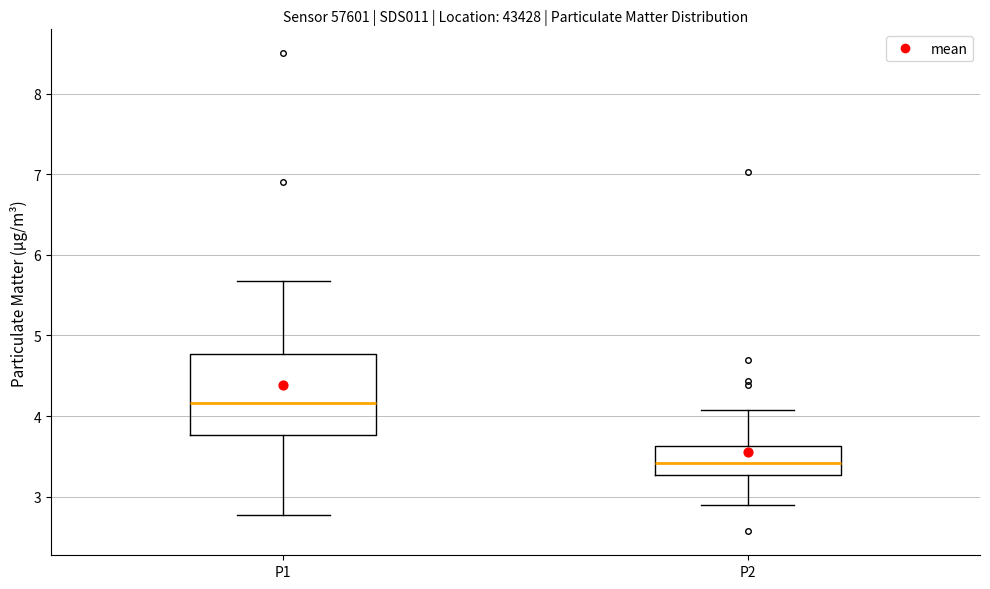

Reading left to right, transcribe this box plot: for each box, give where its median line is, the range the box spans, and where its two whiskers end, as read against the y-axis. The values are not printed on the chart, so give them approximately, as read against the axis.

P1: median 4.2, box 3.8 to 4.8, whiskers 2.8 to 5.7
P2: median 3.4, box 3.3 to 3.6, whiskers 2.9 to 4.1